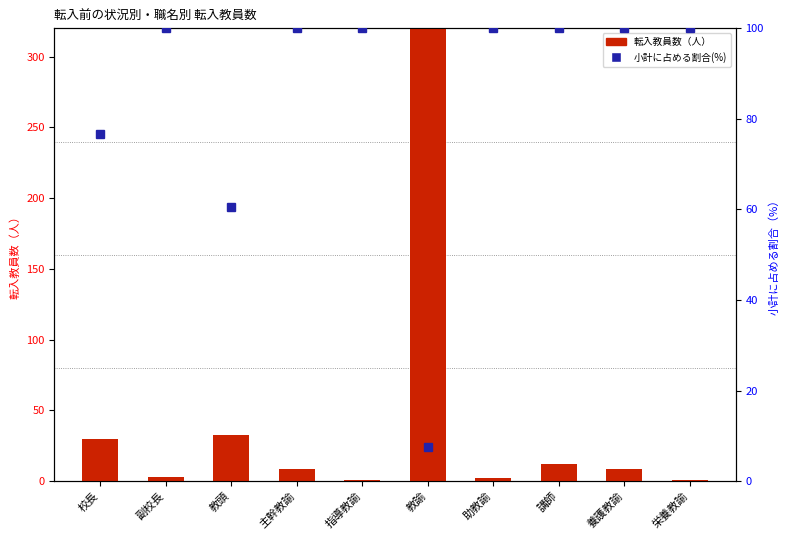

At which label is 高等学校教員から closest to 25?

教頭